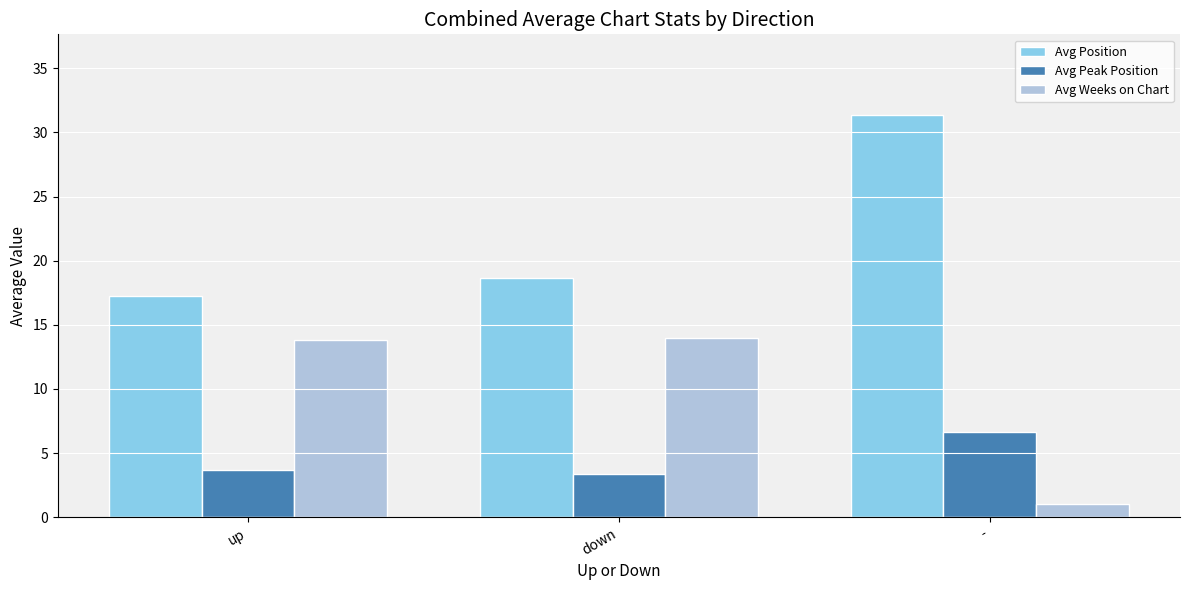

True or false: Avg Position has a value of 31.4 at -.

True